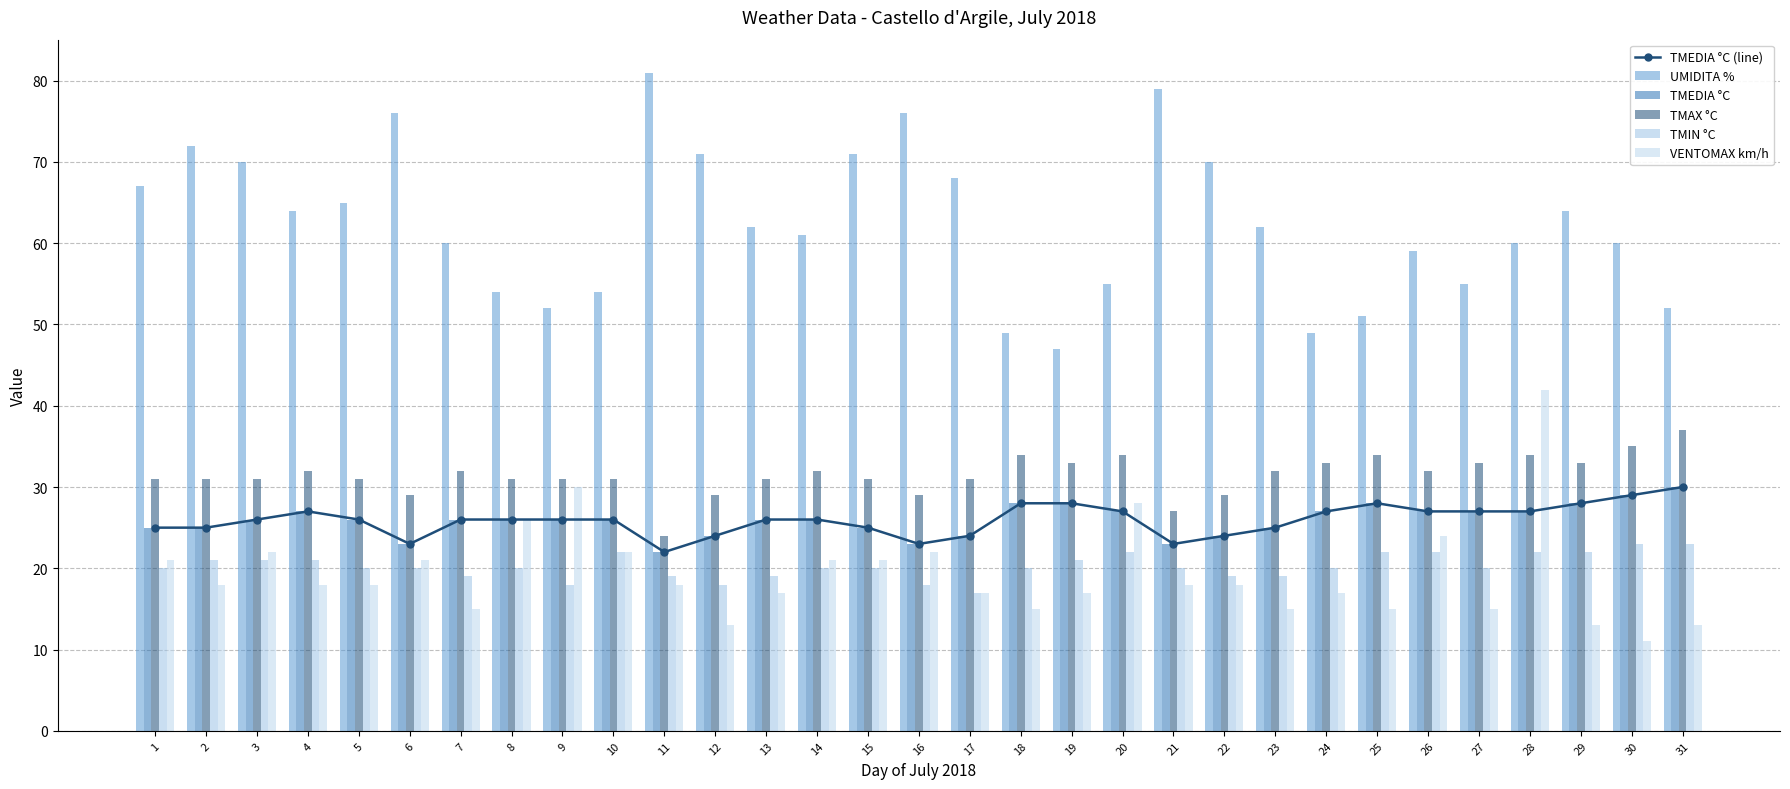

What is the sum of all UMIDITA % values?

1936